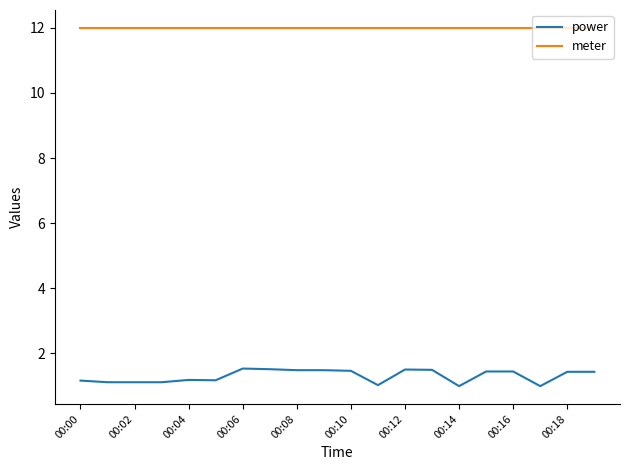

Which series has the largest total across all categories?

meter